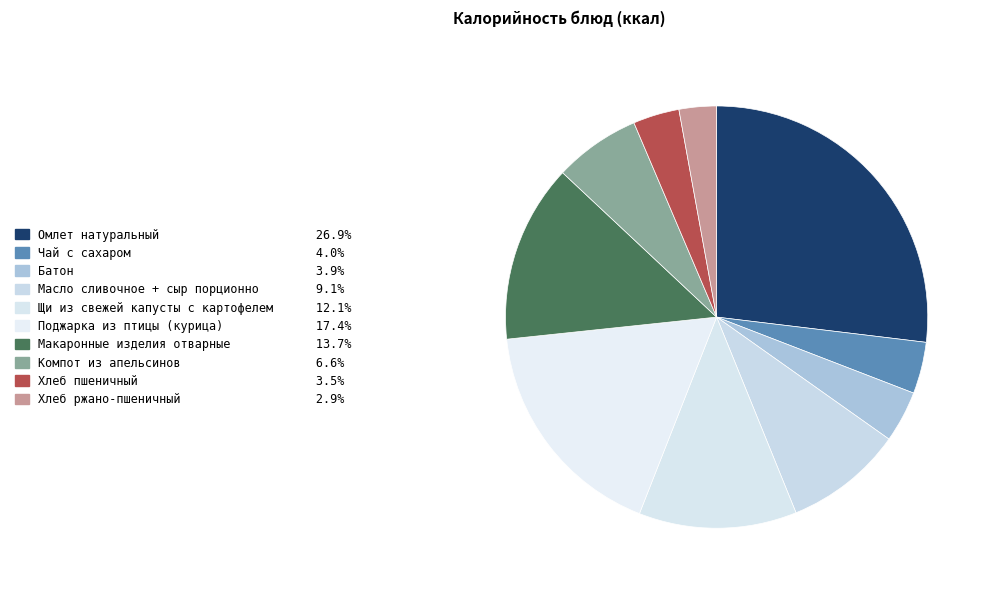

To the nearest percent, what is the combined percentage of Омлет натуральный and Компот из апельсинов?

34%